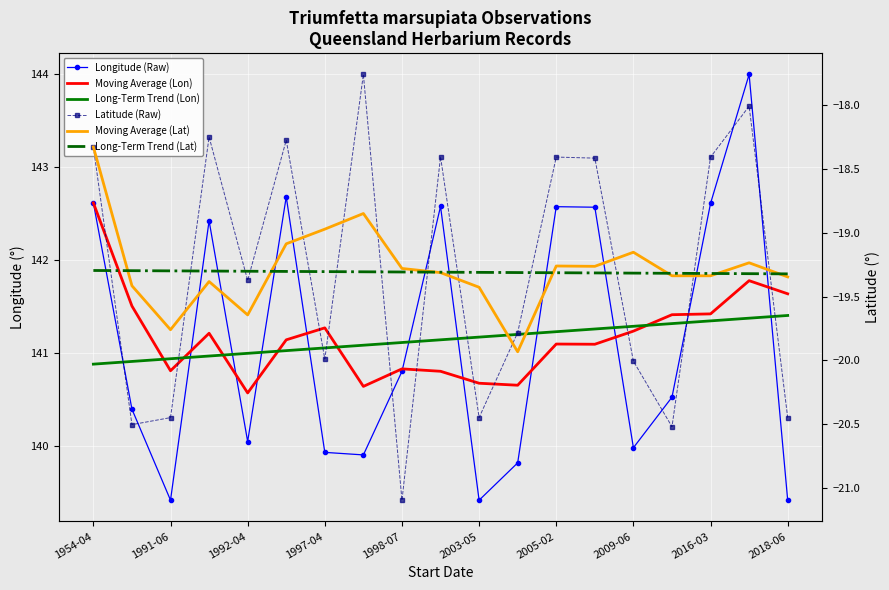

What are all the series names shown in the legend?

Longitude (Raw), Moving Average (Lon), Long-Term Trend (Lon), Latitude (Raw), Moving Average (Lat), Long-Term Trend (Lat)